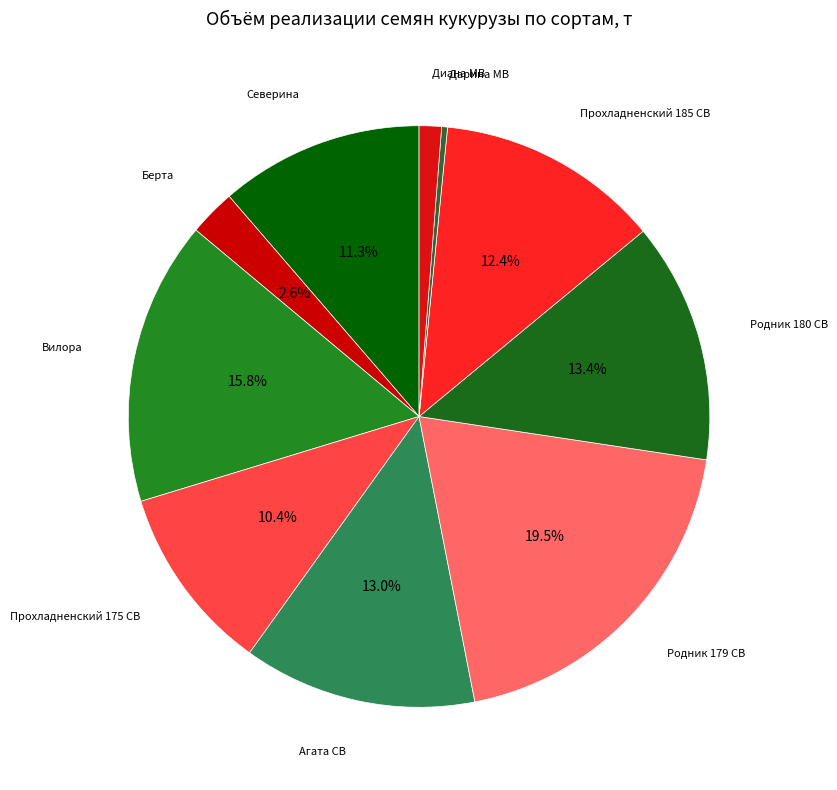

To the nearest percent, what is the average slice percentage?

10%